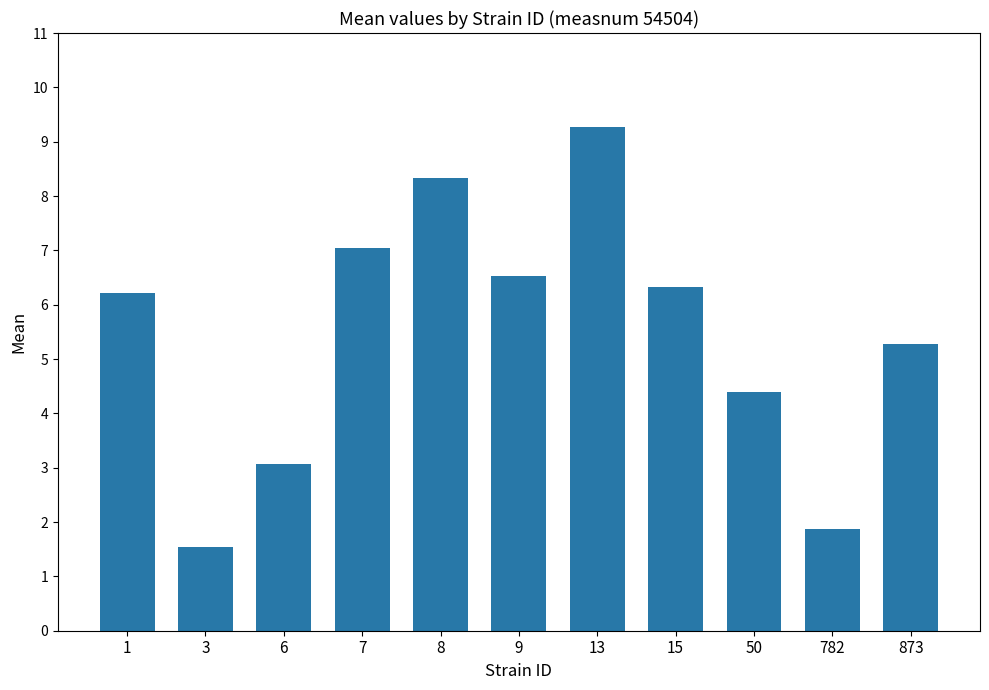

What is the difference between the maximum and second lowest values?

7.4